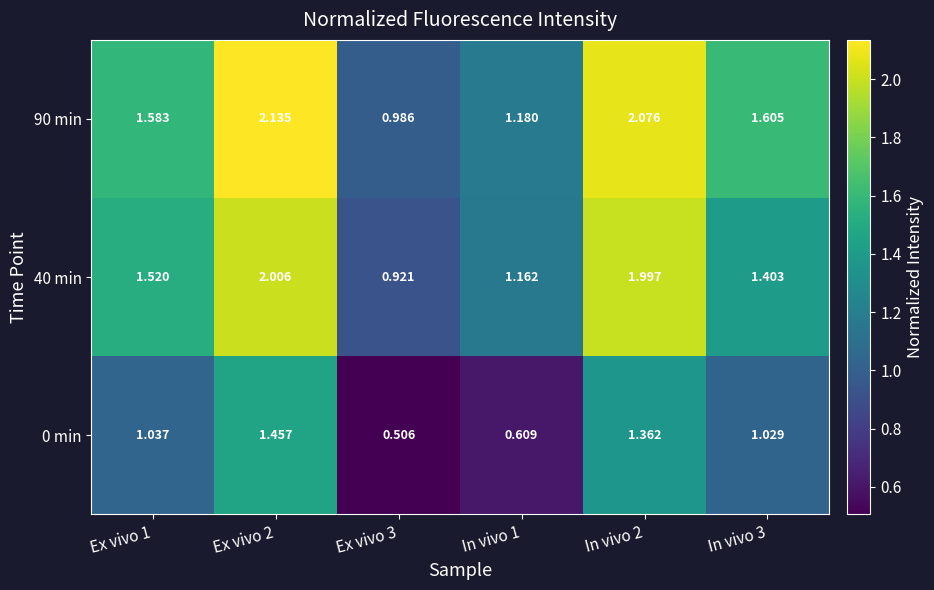

Is the value of 0 min at In vivo 1 greater than the value of 90 min at Ex vivo 3?

No